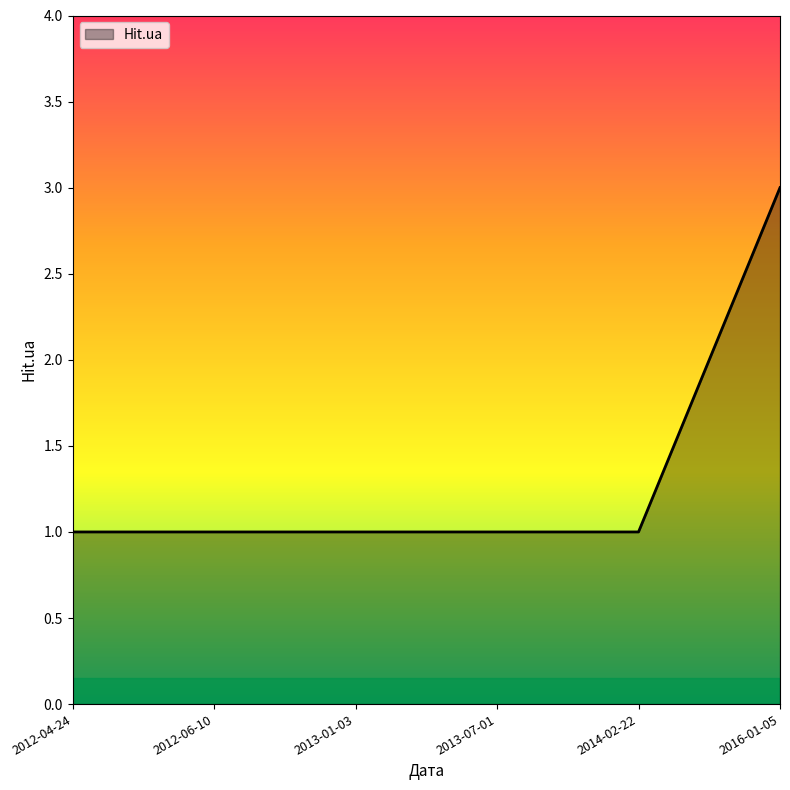

What is the average value?

1